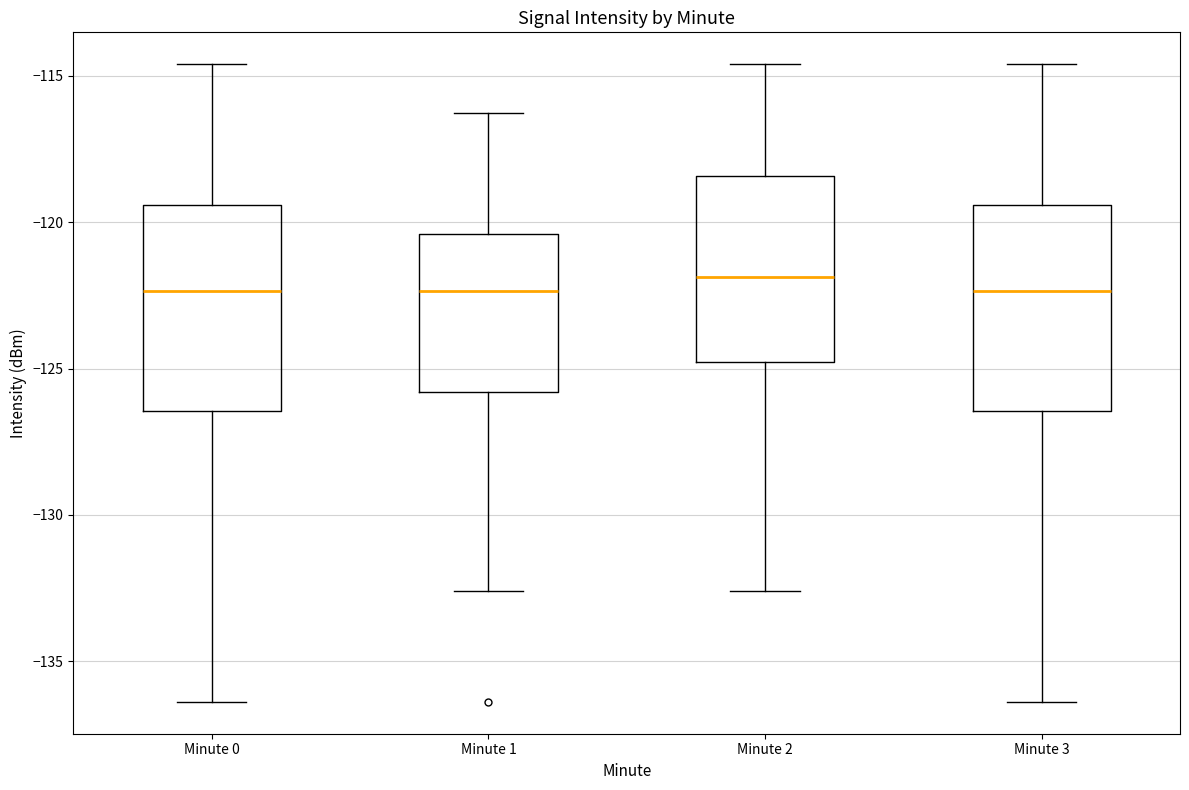

Where does the lower whisker of the box for Minute 2 end on the y-axis? The values are not printed on the chart, so give them approximately, as read against the axis.

-132.5